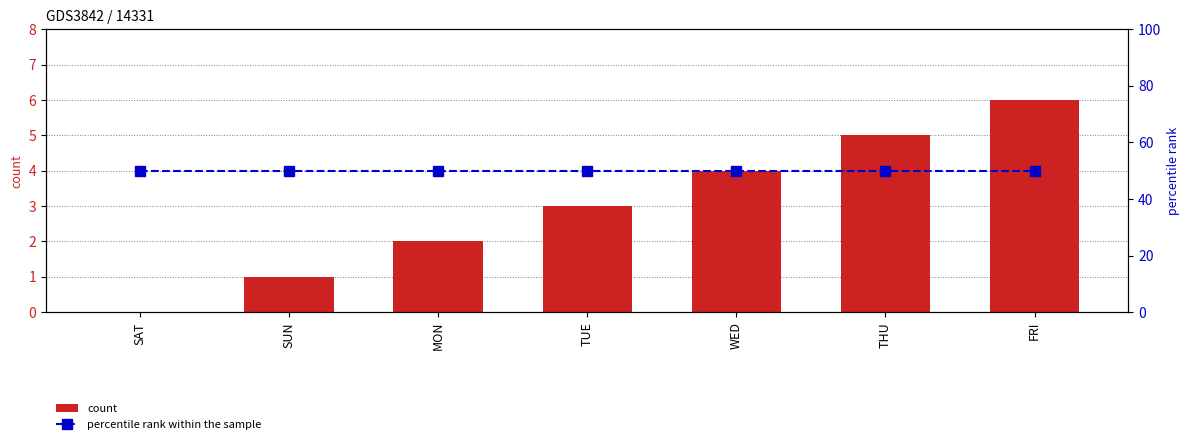

What is the difference between the highest and lowest values at WED?

46